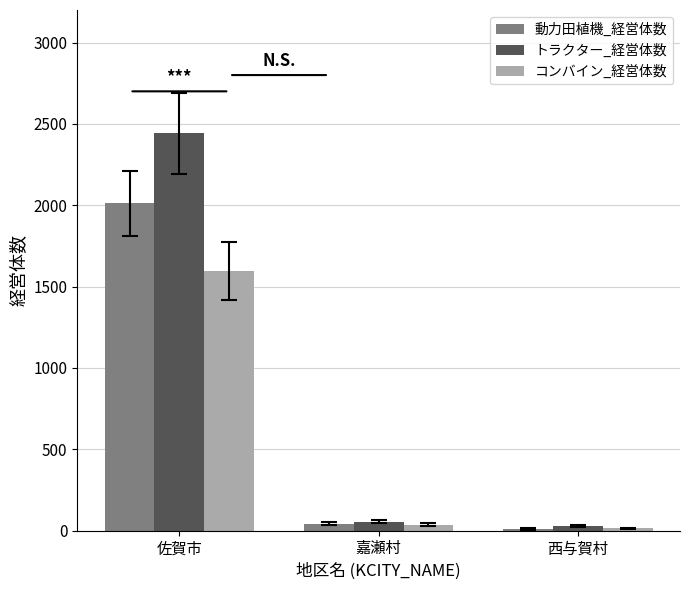

List the series in order of their peak value, highest first.

トラクター_経営体数, 動力田植機_経営体数, コンバイン_経営体数